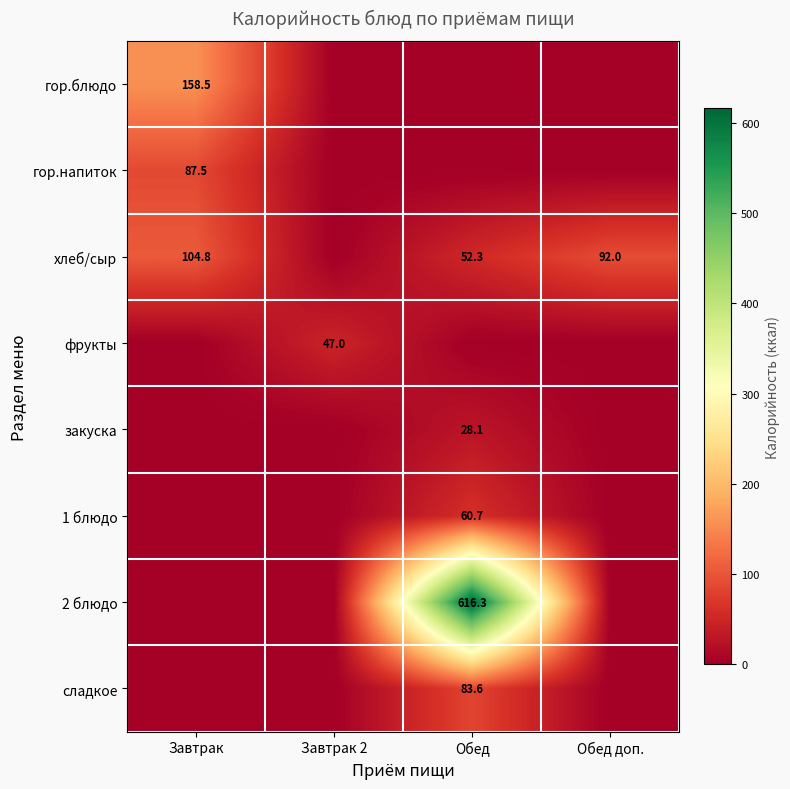

The value of гор.напиток at Завтрак is 87.5. True or false?

True